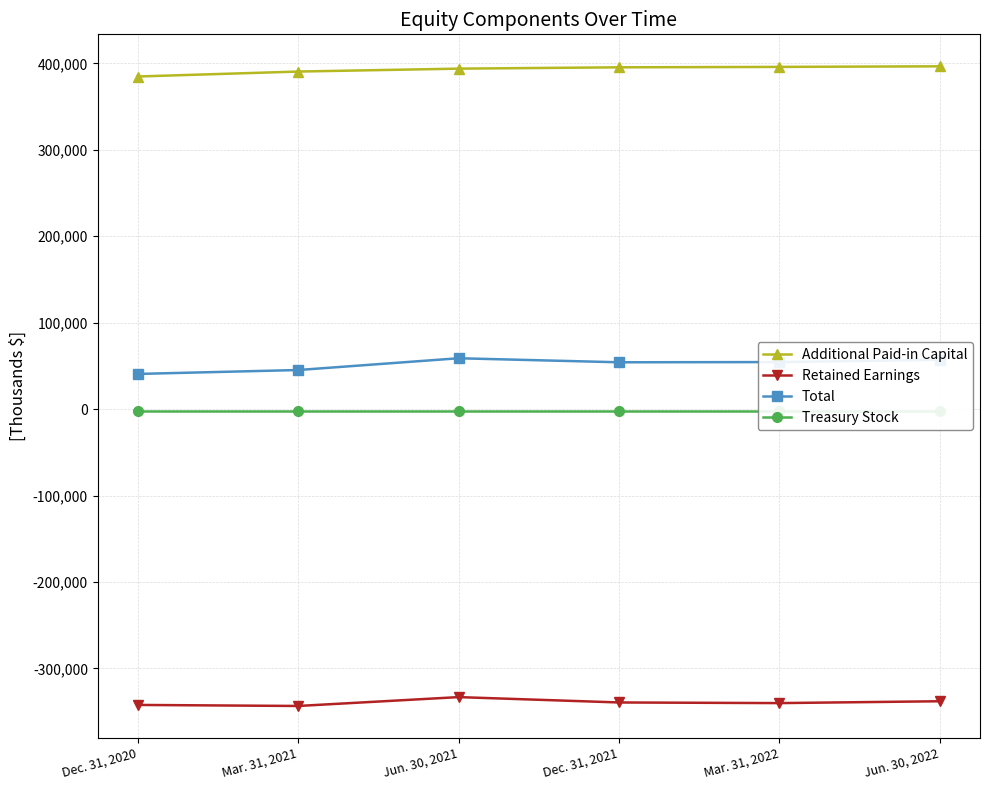

What are all the series names shown in the legend?

Additional Paid-in Capital, Retained Earnings, Total, Treasury Stock